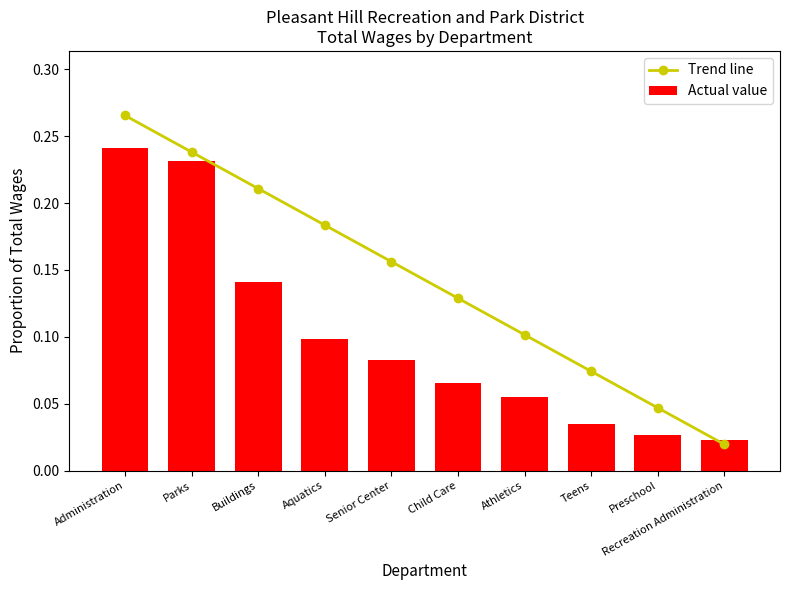

Between Athletics and Teens, which series saw the biggest shift?

Trend line